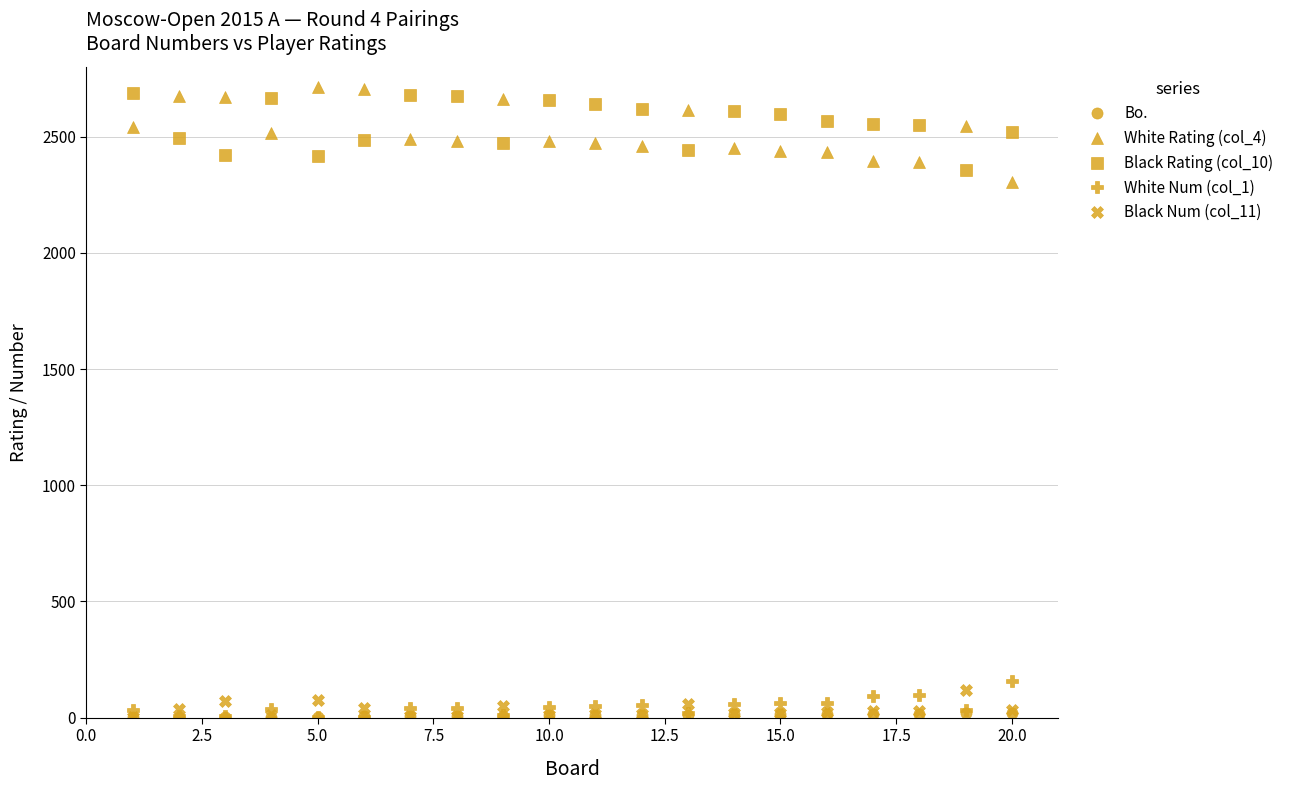

Which series has the largest range (max minus min)?

White Rating (col_4)